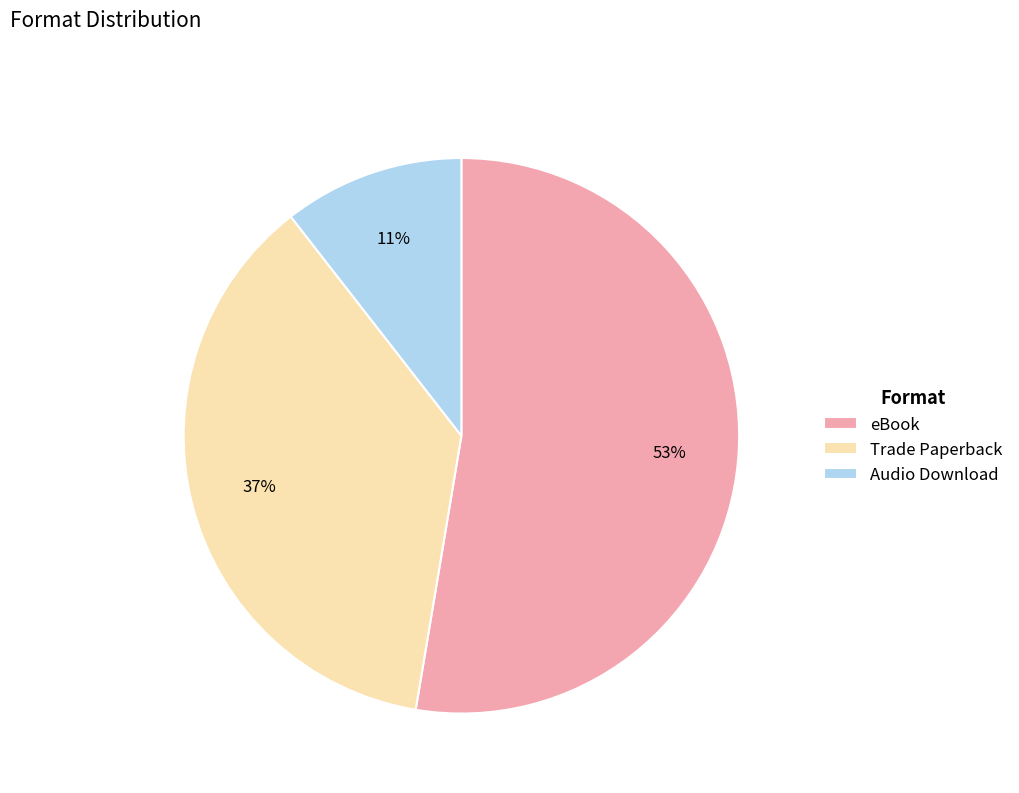

The eBook slice represents 38% of the pie. True or false?

False